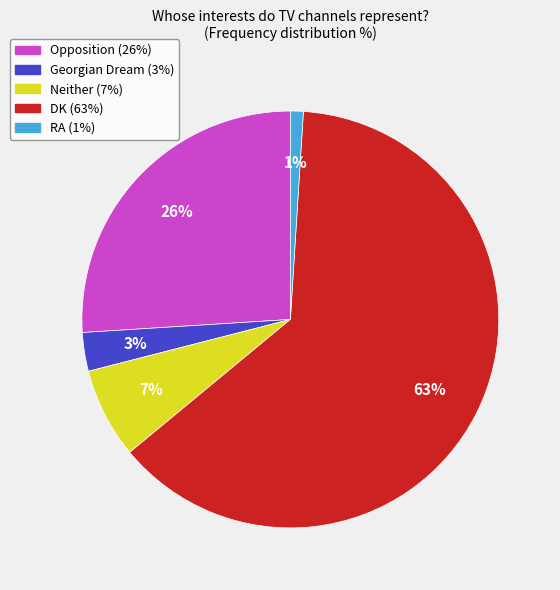

What percentage is the DK slice, to the nearest percent?

63%